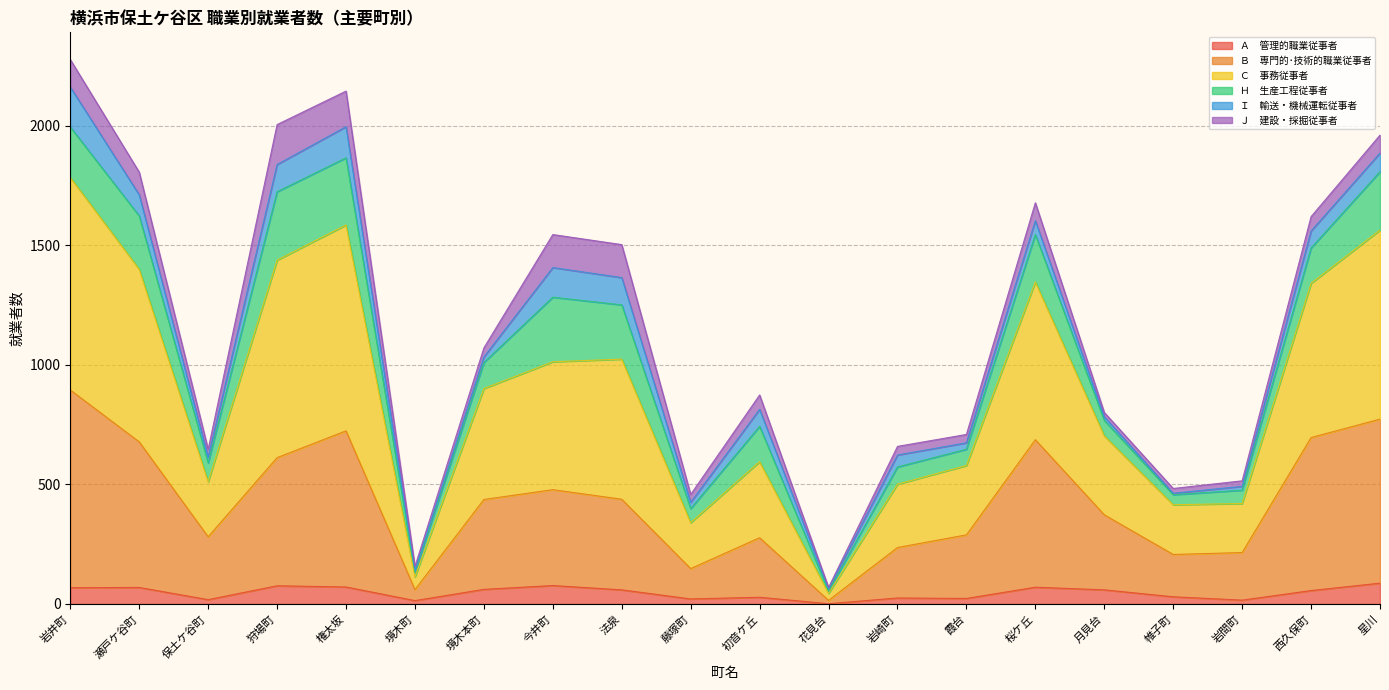

What is the total value across all series at 星川?

1961